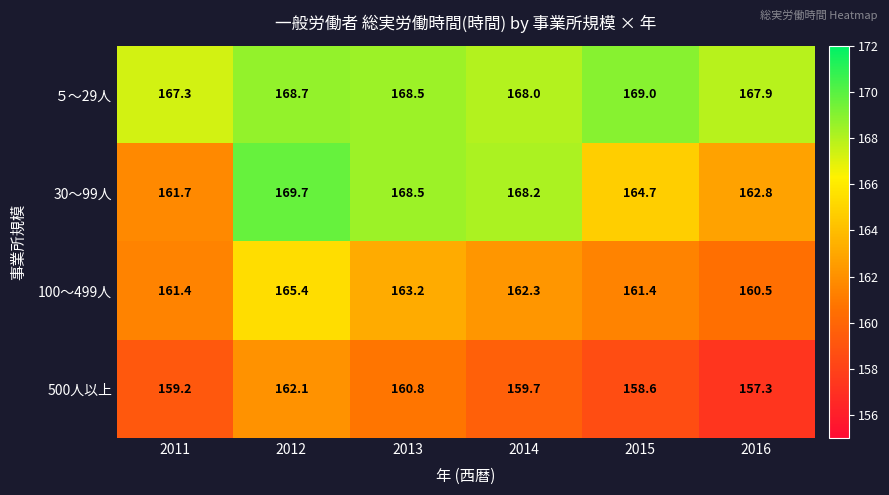

What is the difference between the maximum and second lowest values in the ５～29人 series?

1.1